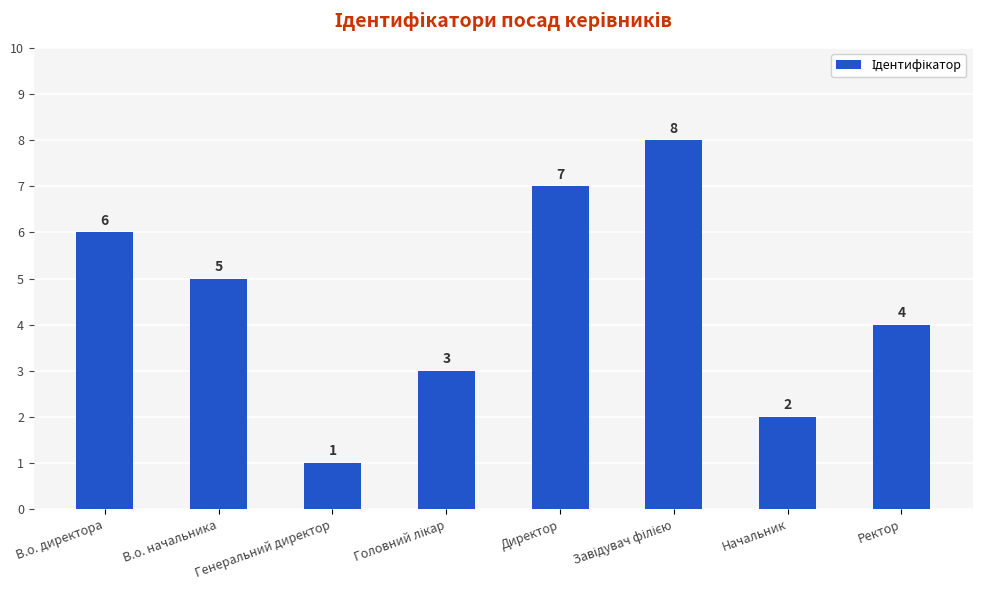

What is the difference between the second highest and minimum values?

6